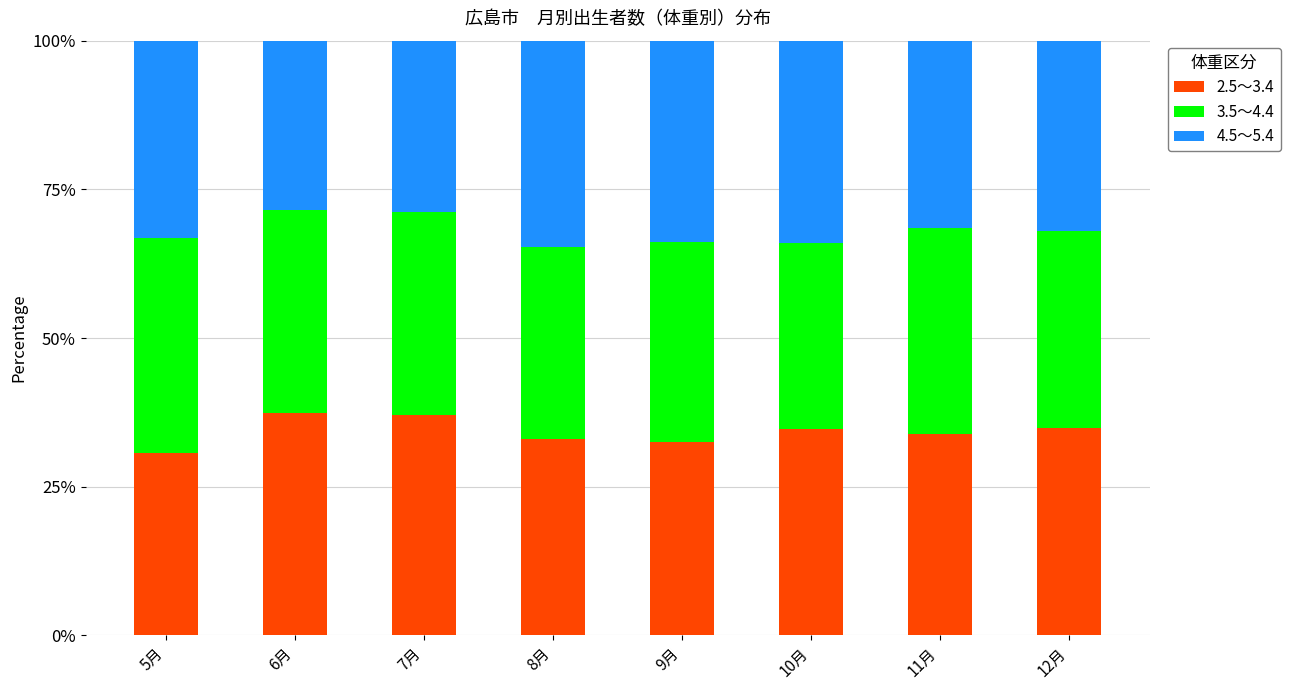

How many bars are there in total?

8